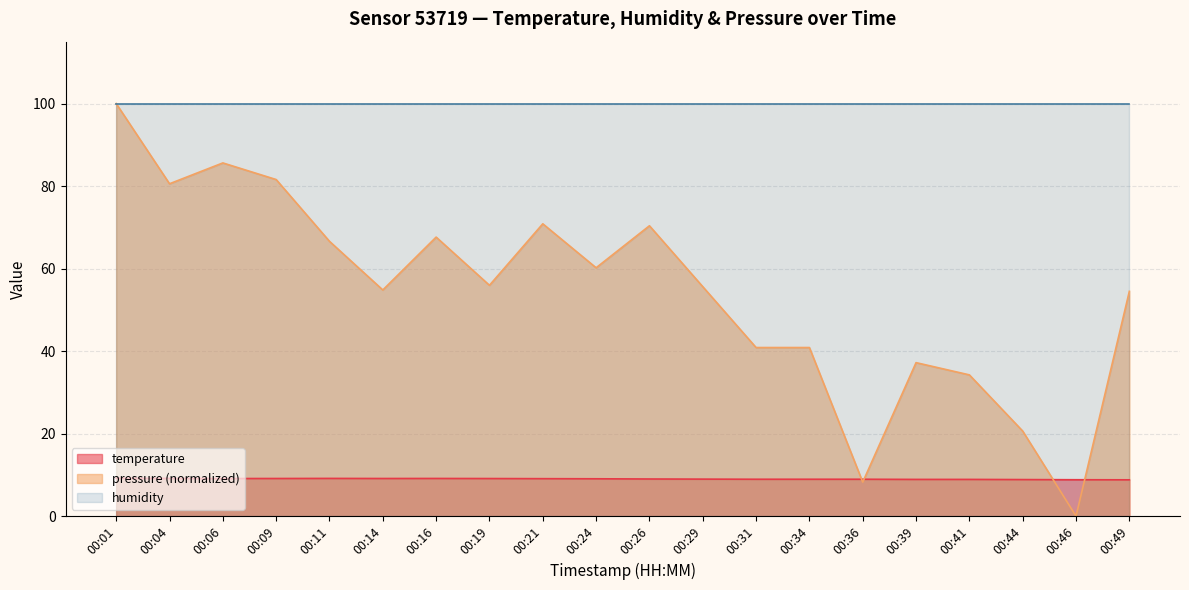

How many interior local peaks does the pressure_norm series have?

5